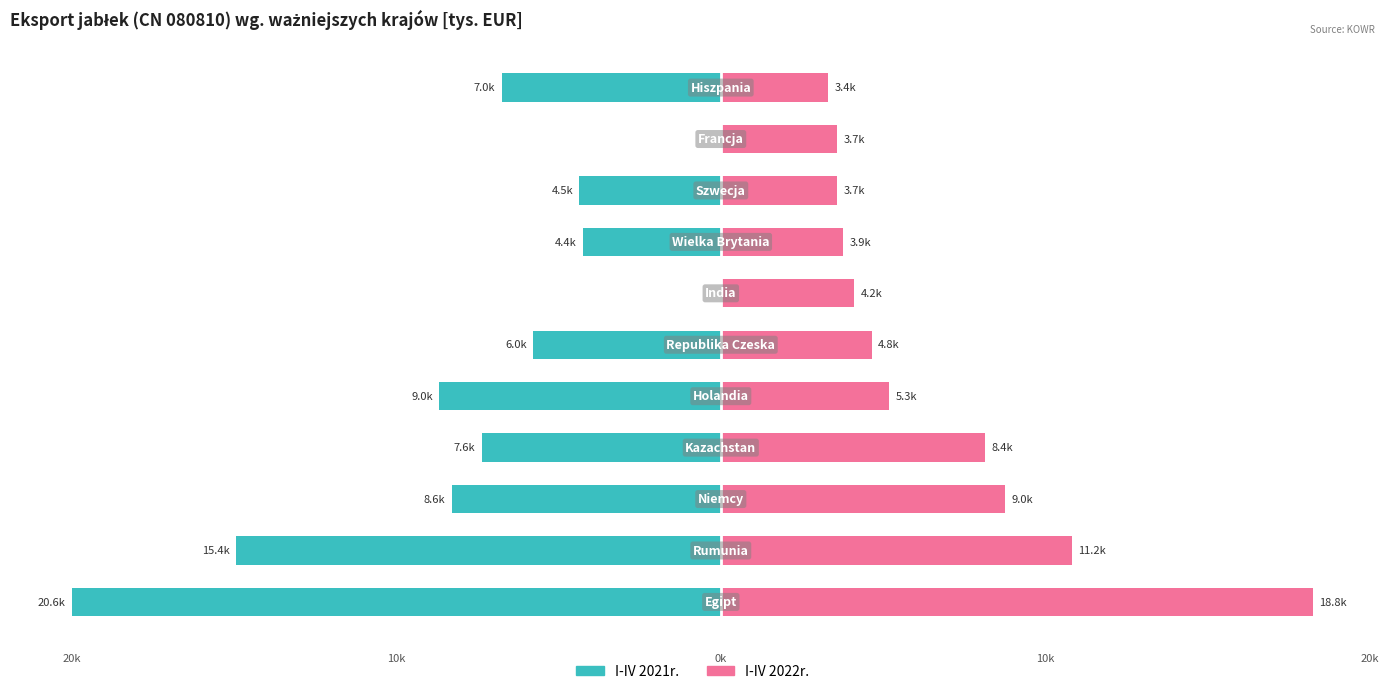

The I-IV 2022r. series shows 5894.5 at 8. True or false?

False